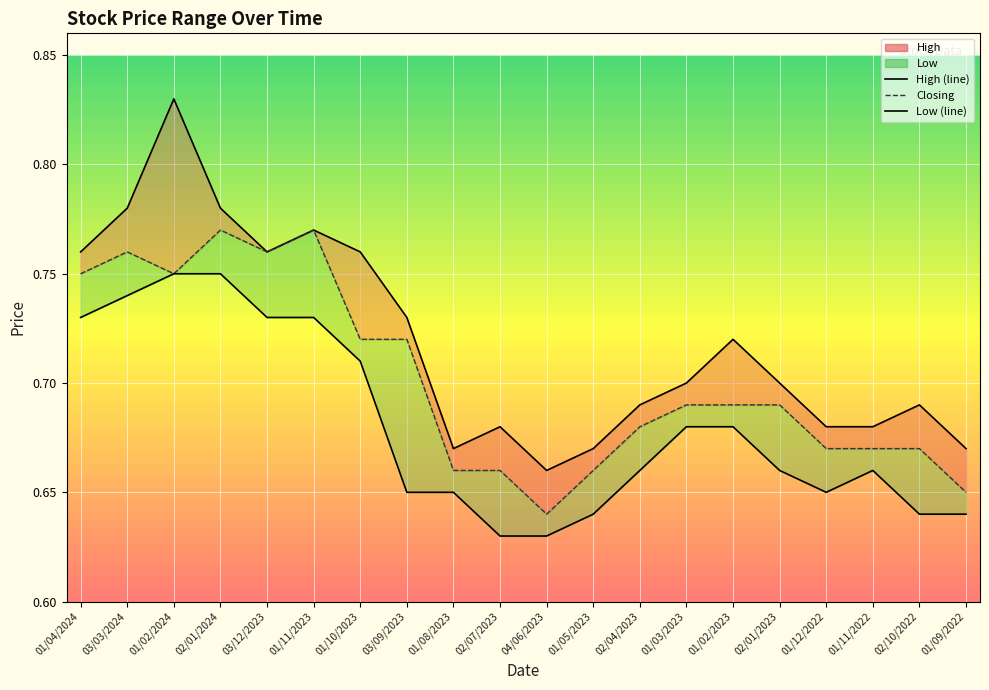

Count the number of data series in this chart.

3